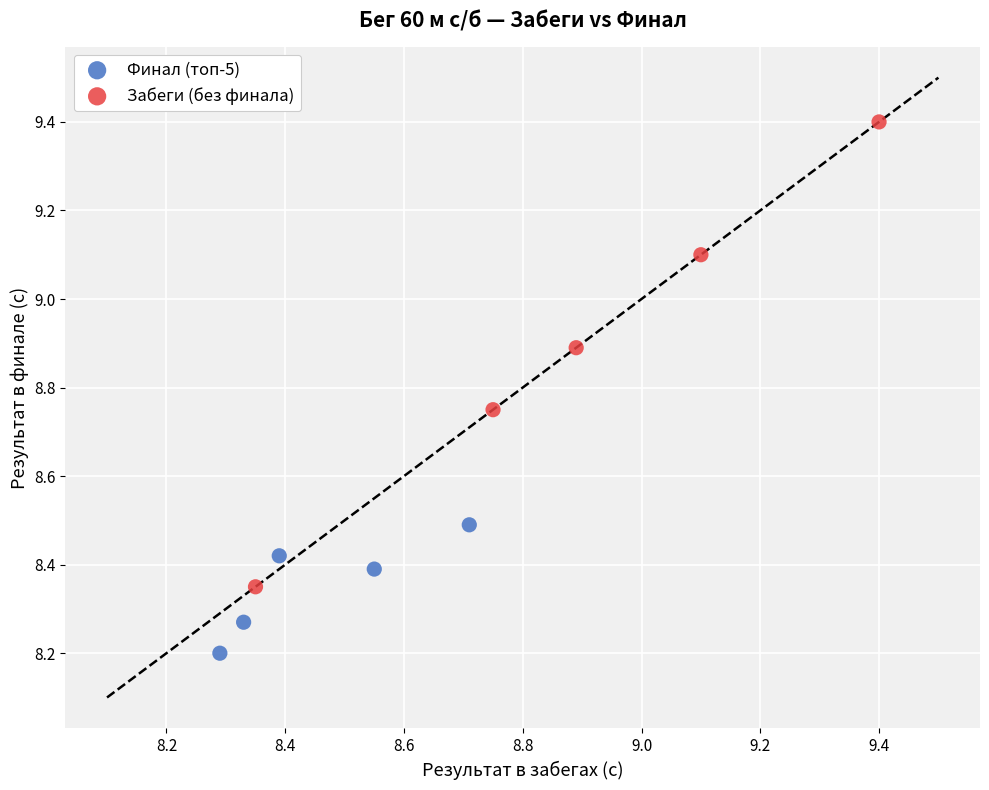

Which series contains the highest Y value?

Забеги (без финала)